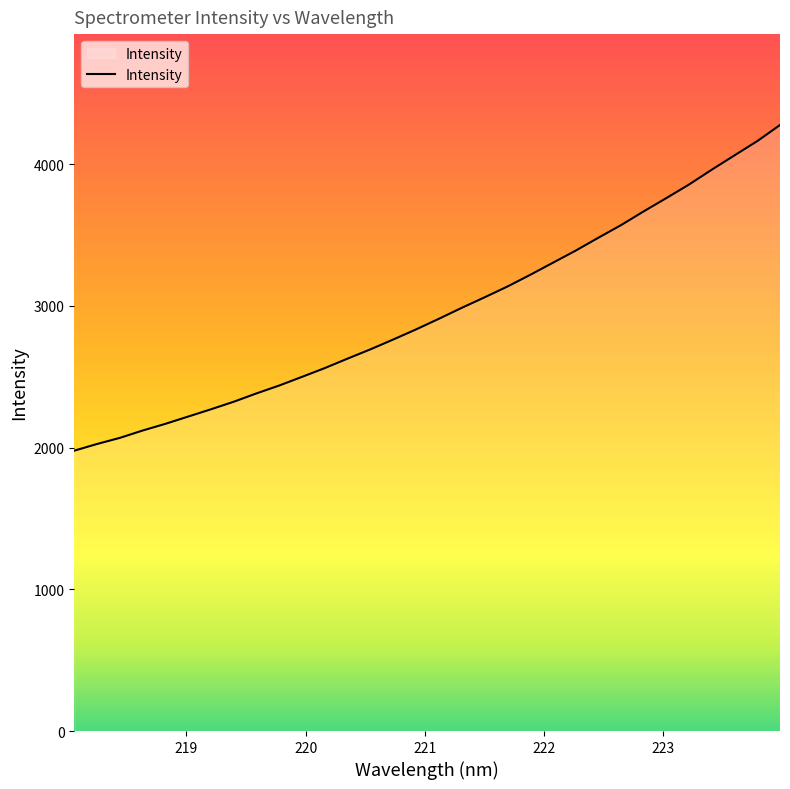

What is the maximum value shown in the chart?

4275.6